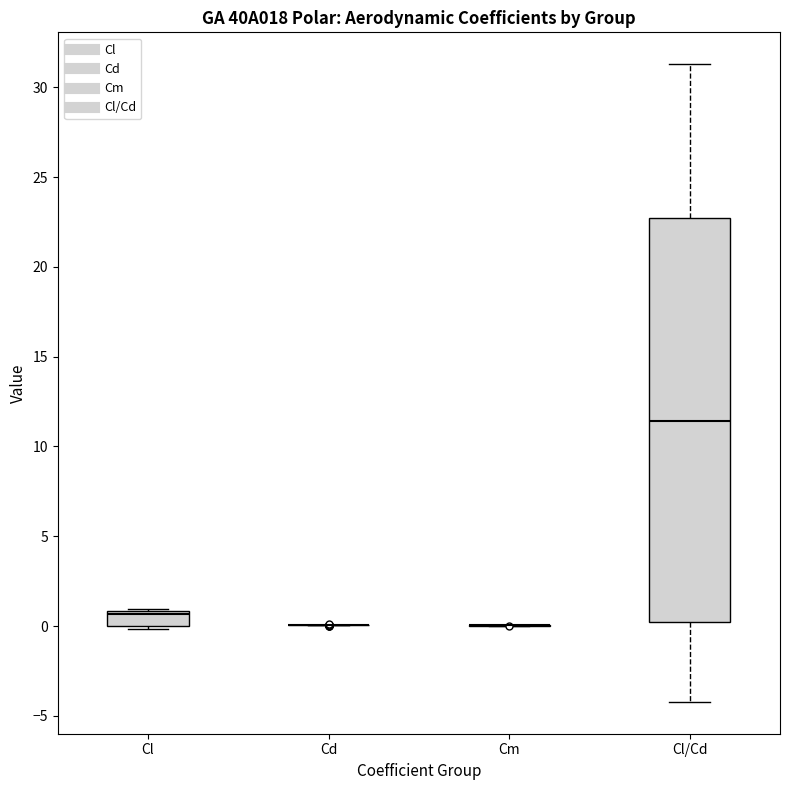

Which box is the tallest, from its lower edge to its upper edge?

Cl/Cd